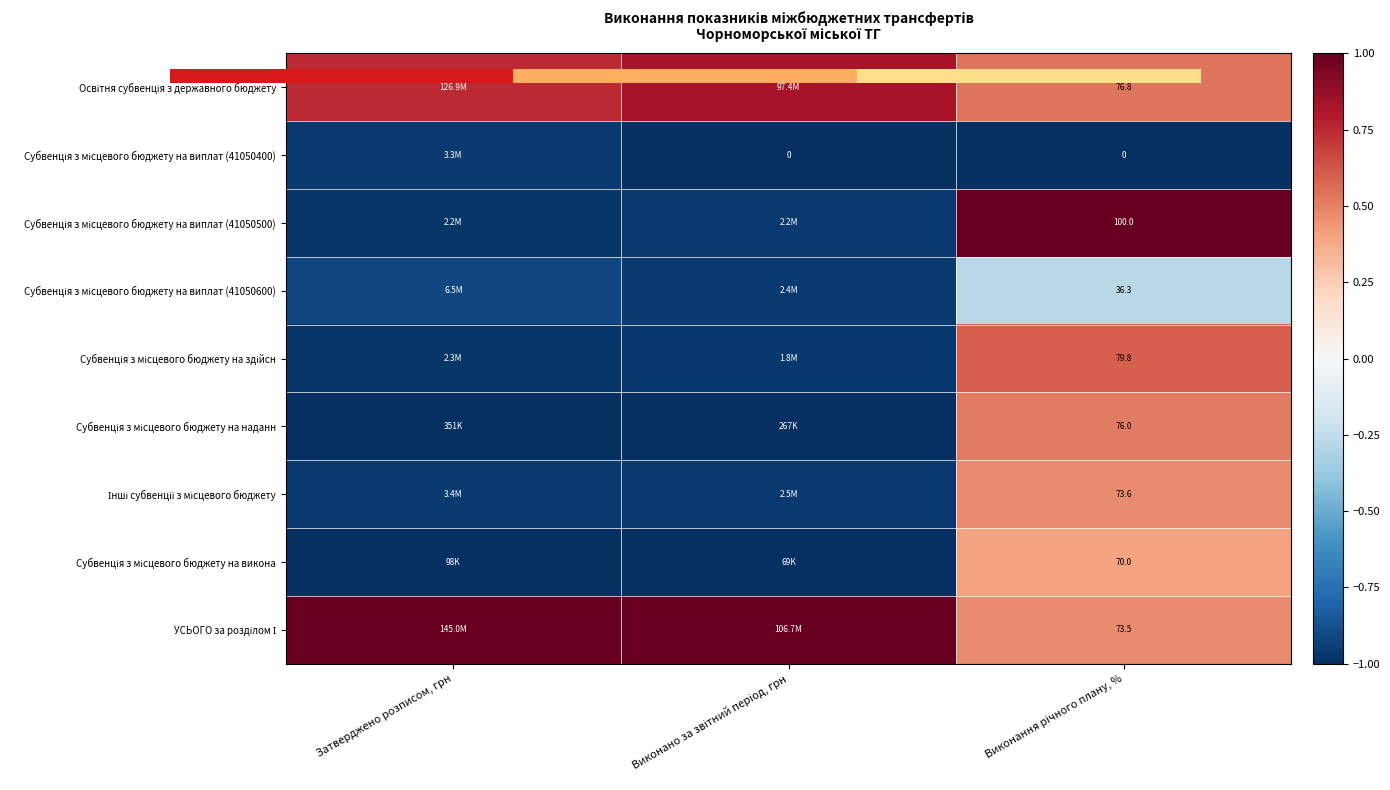

How many values in Субвенція з місцевого бюджету на здійсн are below zero?

2